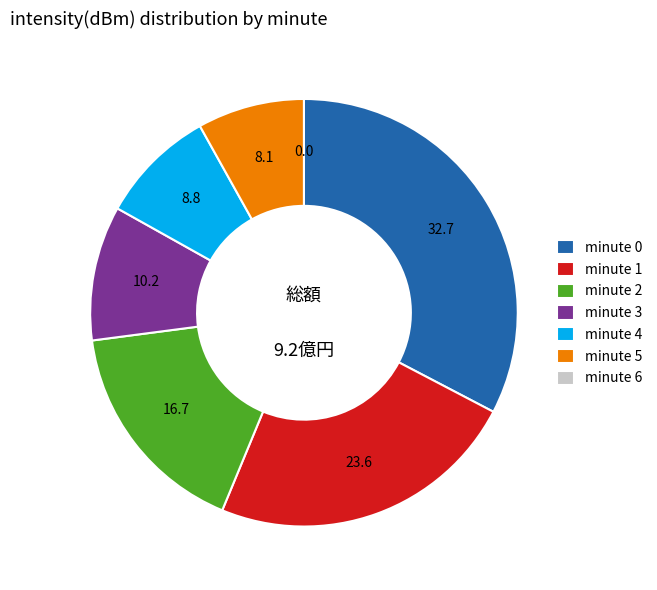

What is the largest slice in the pie chart?

minute 0